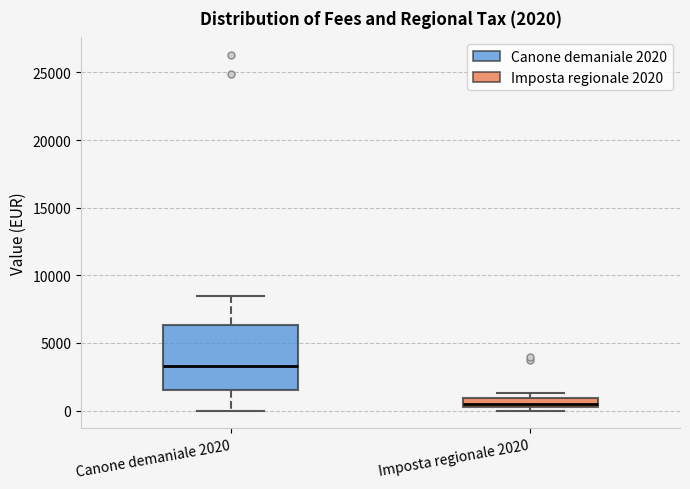

Which box has the lowest median line?

Imposta regionale 2020